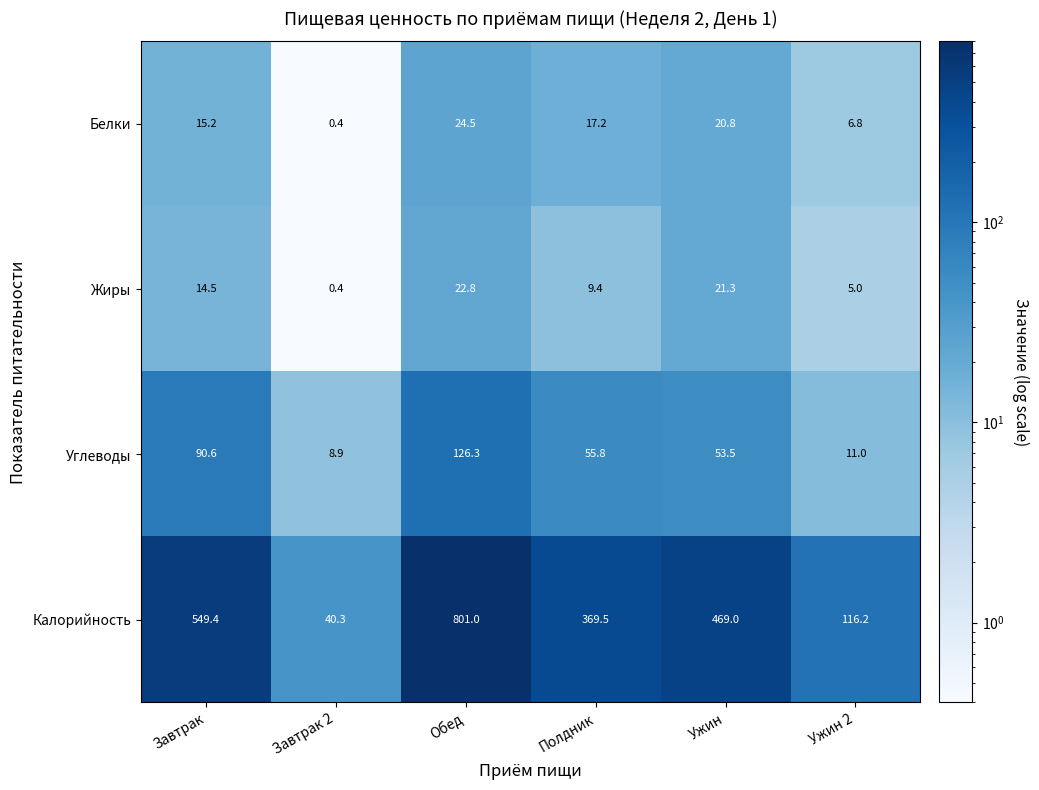

Where does the Калорийность series first go above 469?

Завтрак